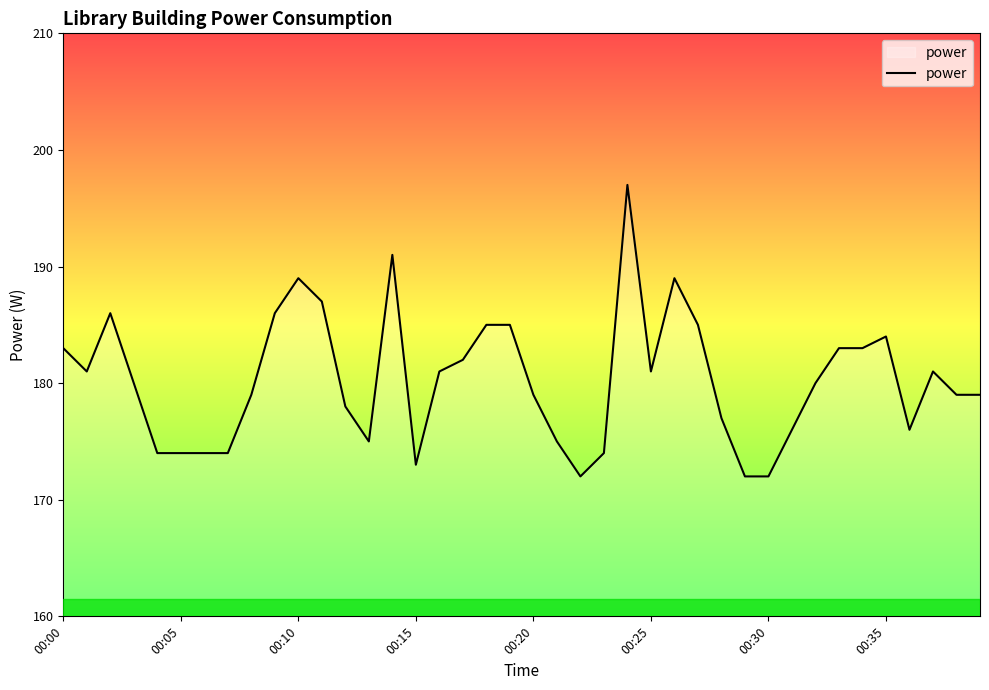

Reading right to left, transcribe all the data shown in this chart.

179	179	181	176	184	183	183	180	176	172	172	177	185	189	181	197	174	172	175	179	185	185	182	181	173	191	175	178	187	189	186	179	174	174	174	174	180	186	181	183